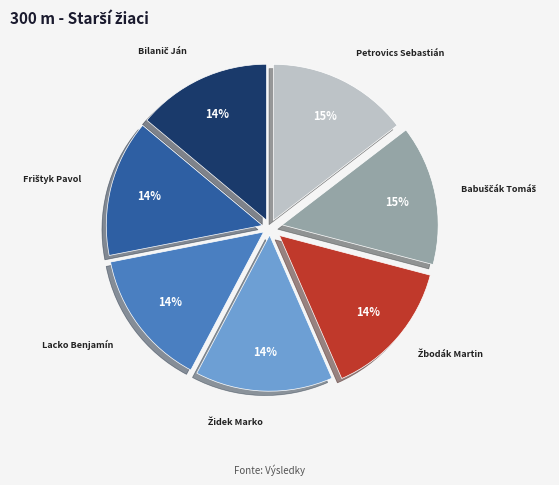

Is there any slice that represents more than half of the pie?

No